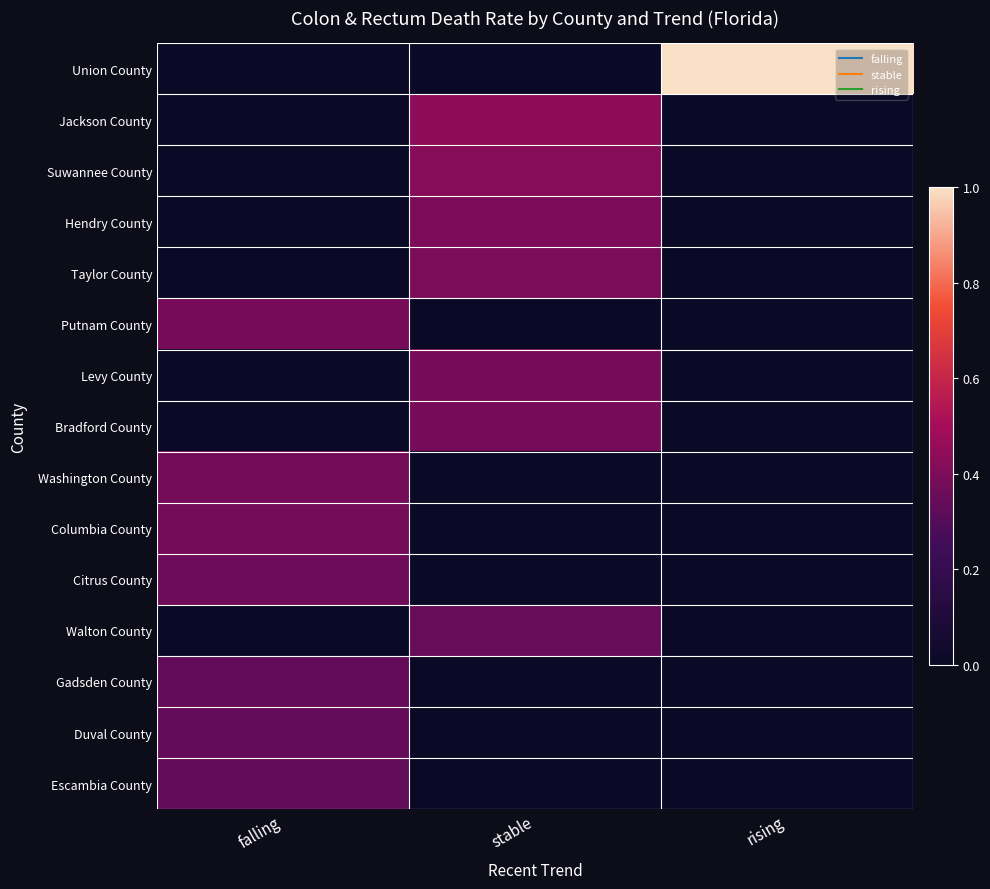

How many distinct data groups are displayed?

15